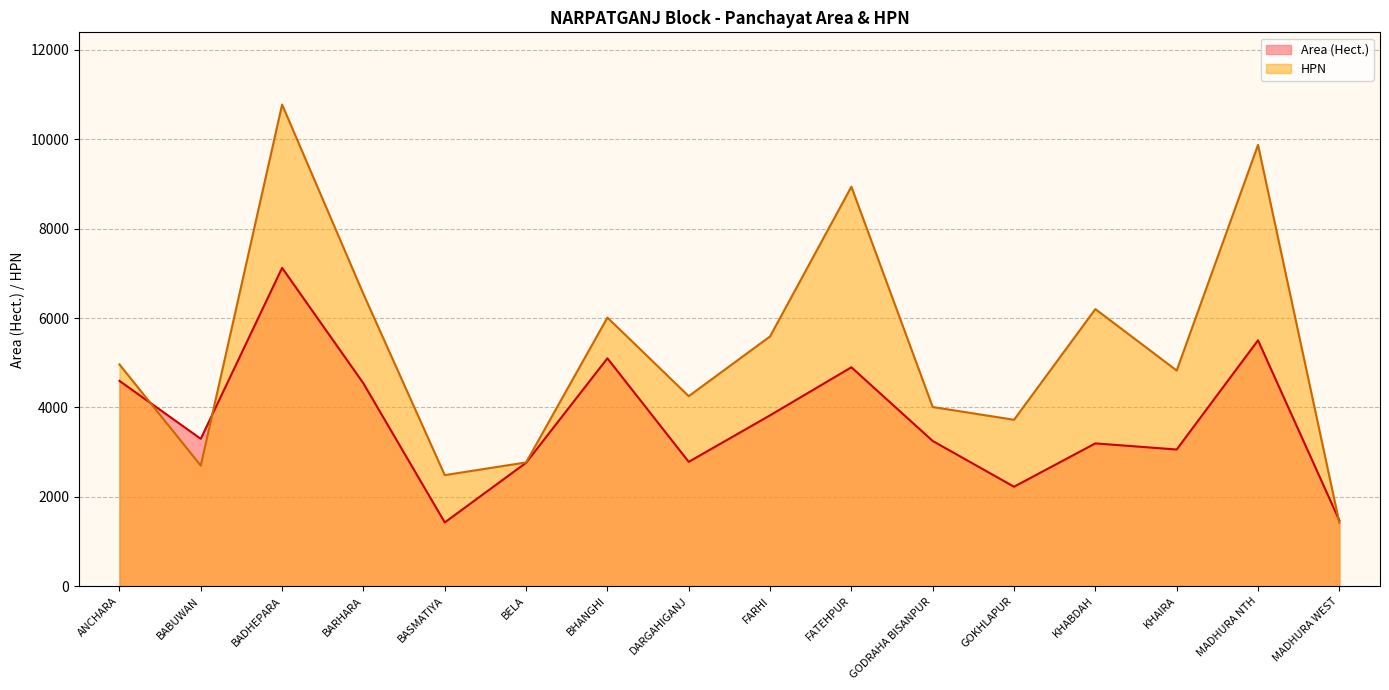

True or false: Area (Hect.) has a value of 3823.2 at FARHI.

True